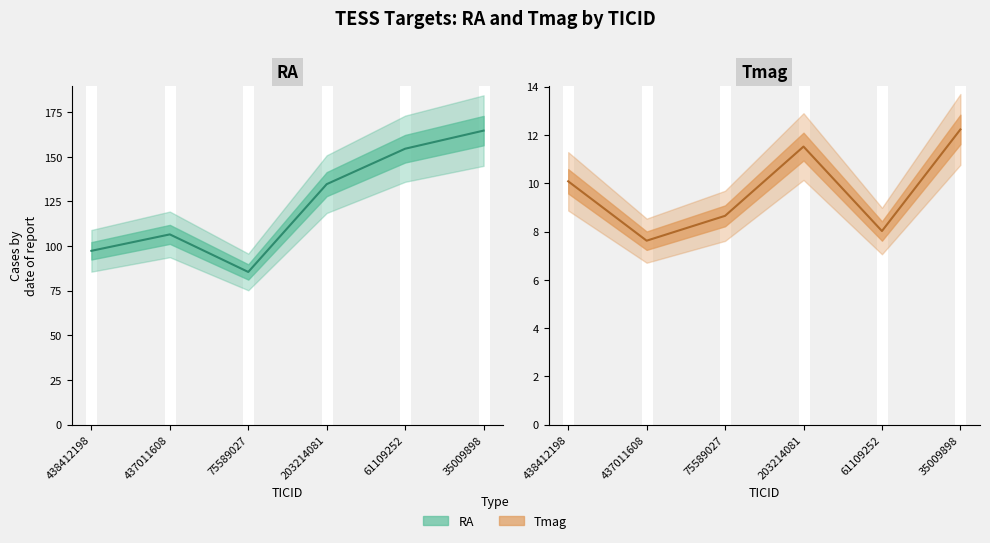

Reading right to left, extract all data points from this chart.

RA: 164.7	154.6	134.7	85.5	106.6	97.4
Tmag: 12.2	8.0	11.5	8.7	7.6	10.1